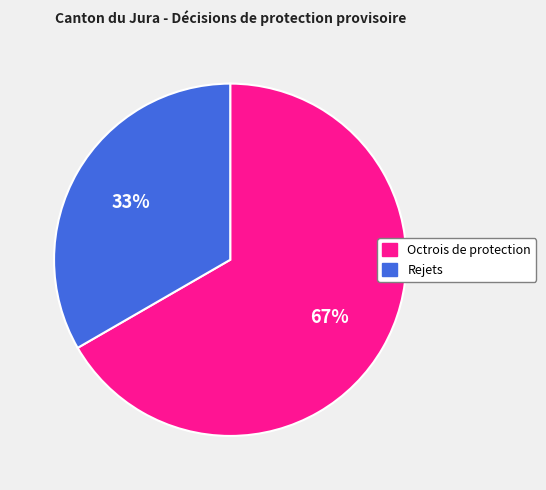

To the nearest percent, what is the combined percentage of Octrois de protection and Rejets?

100%